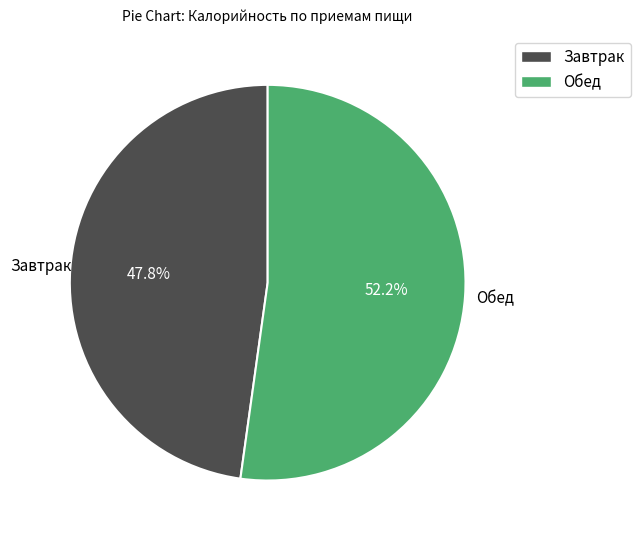

Rank the categories by value from lowest to highest.

Завтрак, Обед